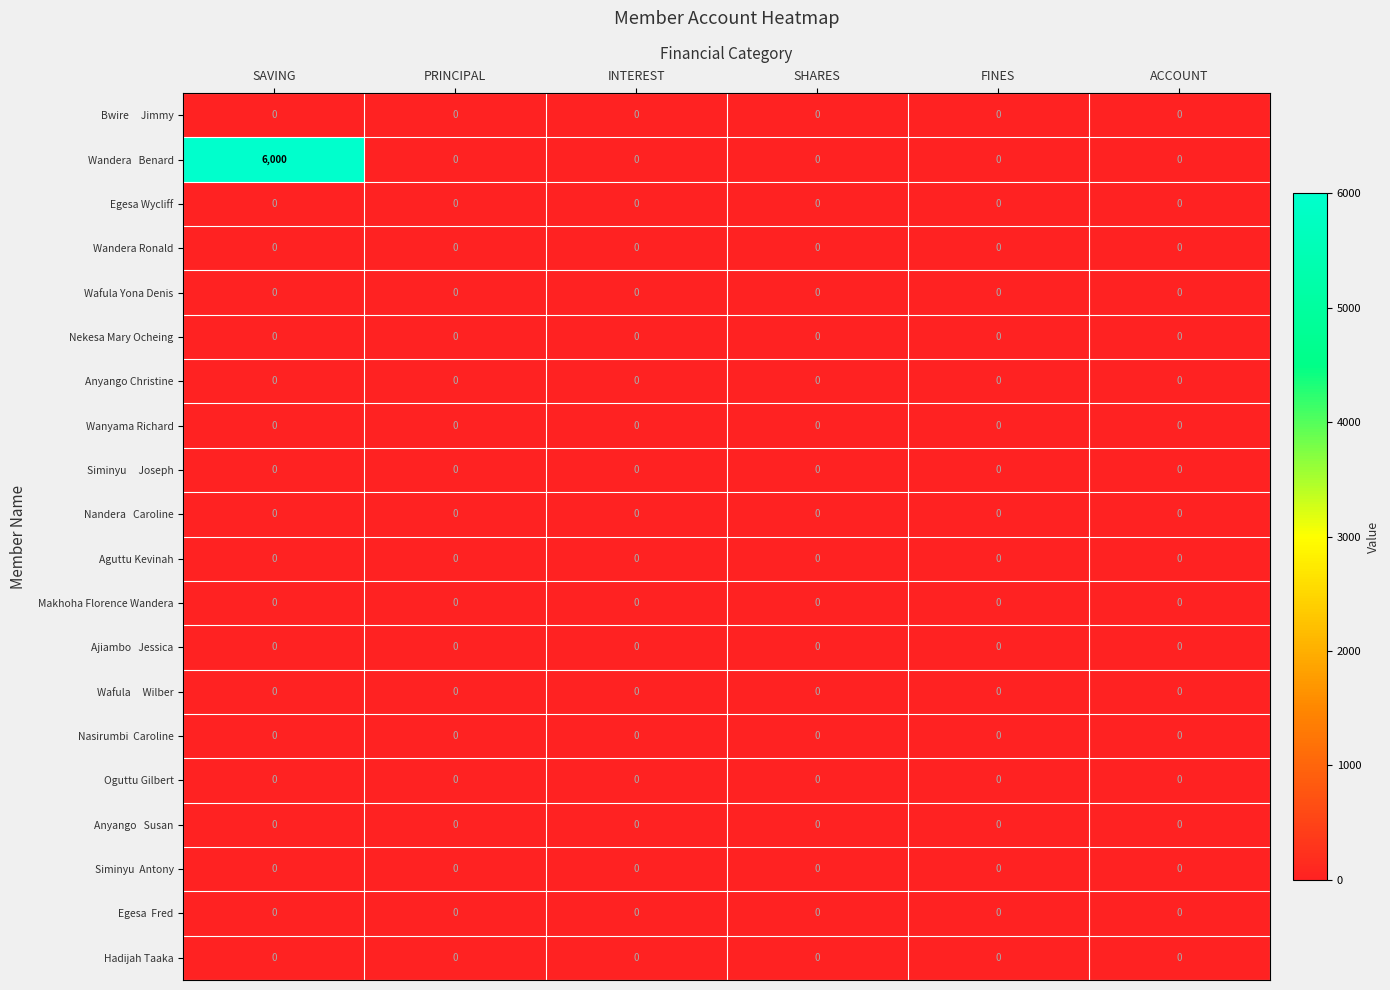

At which category does the chart reach its peak across all series?

SAVING